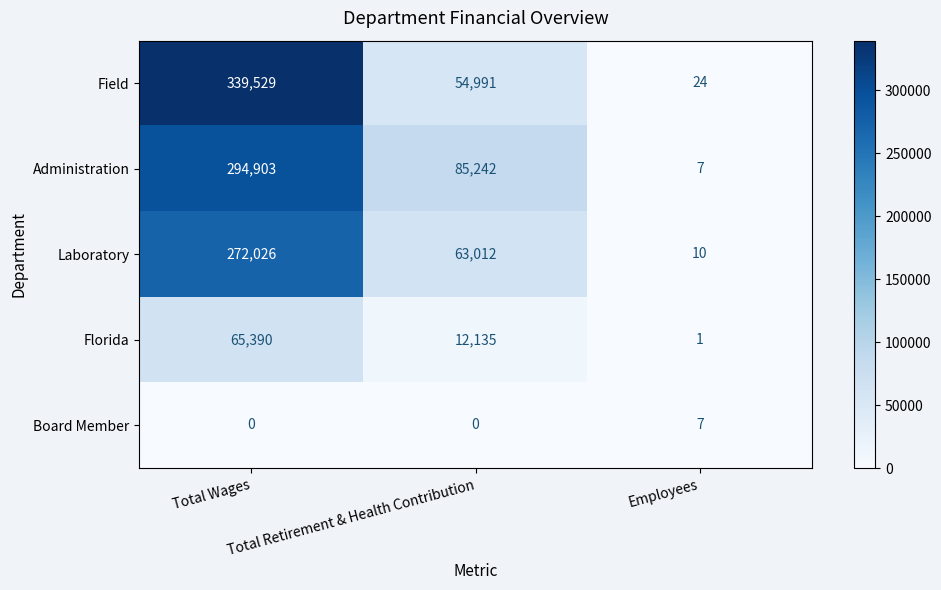

List the series in order of their peak value, highest first.

Field, Administration, Laboratory, Florida, Board Member